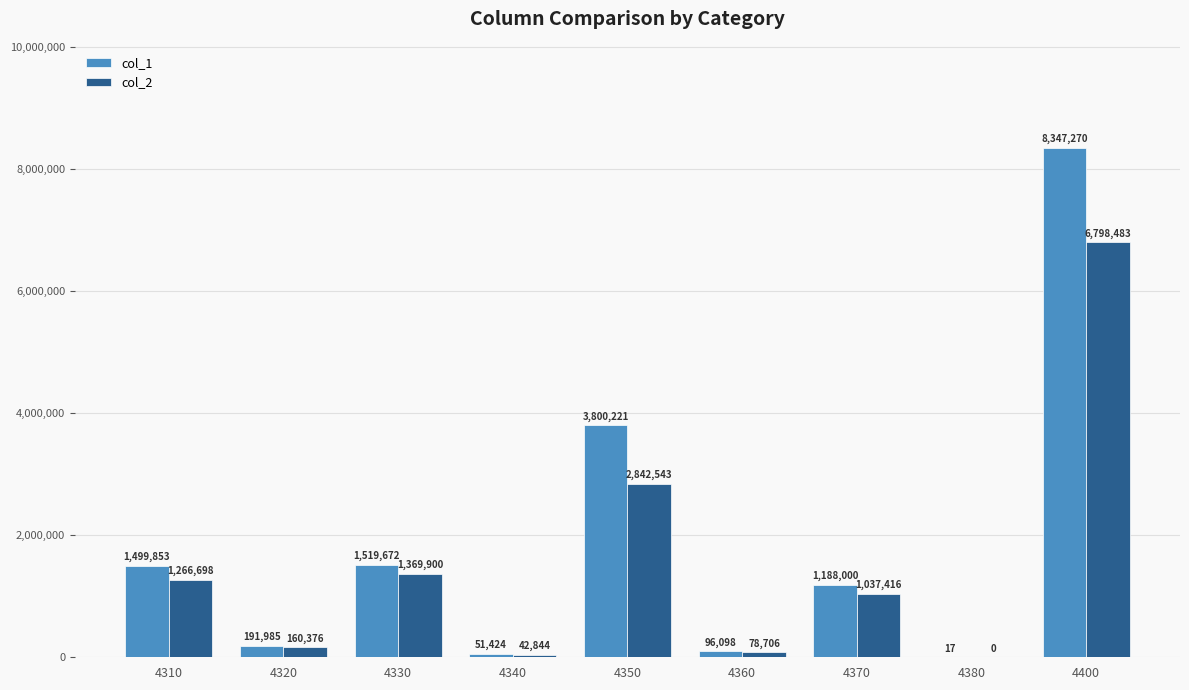

Does the chart contain stacked bars?

No